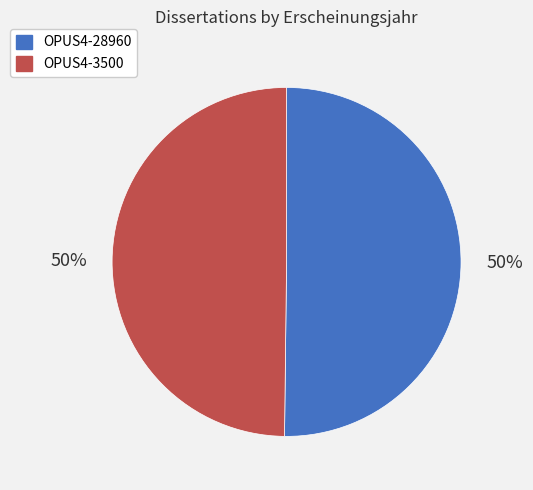

To the nearest percent, what percentage of the pie is OPUS4-28960?

50%